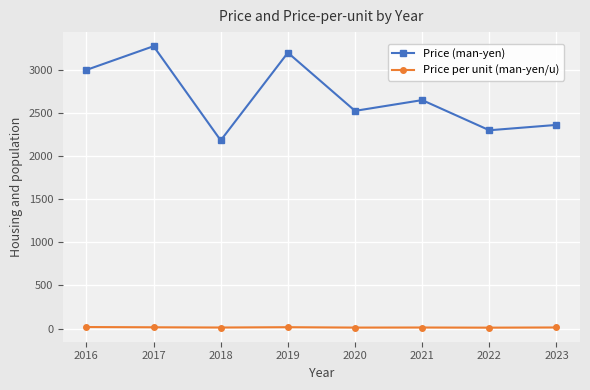

The Price (man-yen) series shows 1469.1 at 2017. True or false?

False